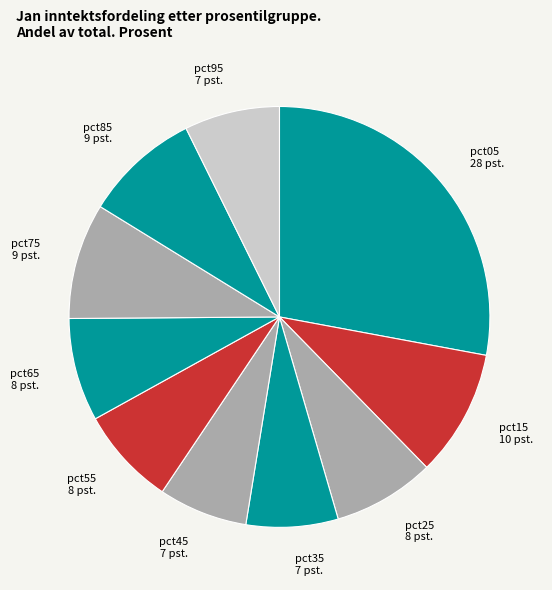

Does any single category account for the majority?

No